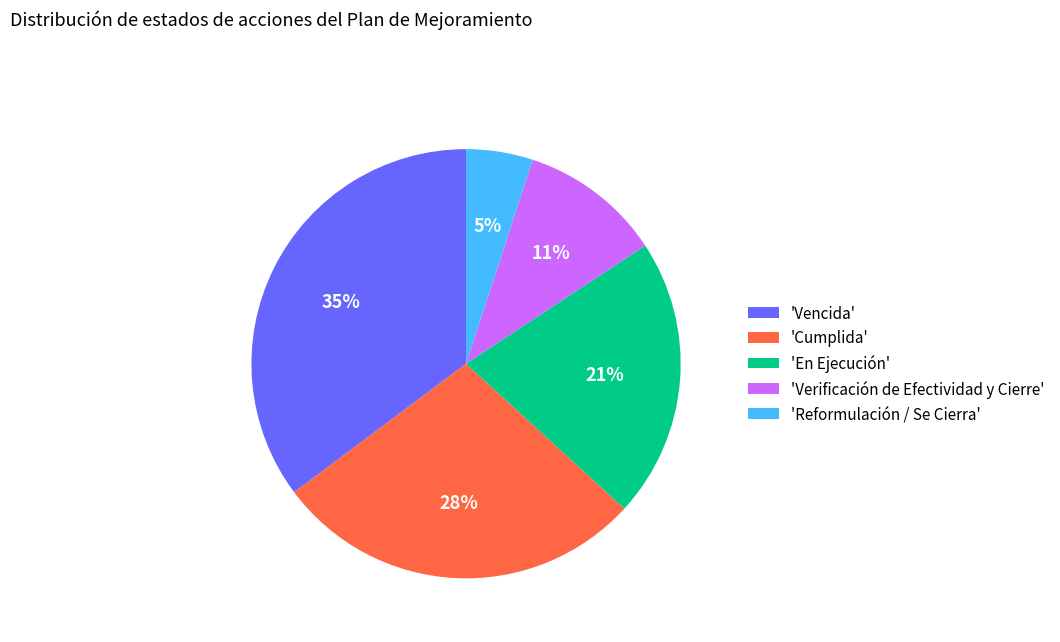

Is 'Cumplida' the majority of the pie?

No